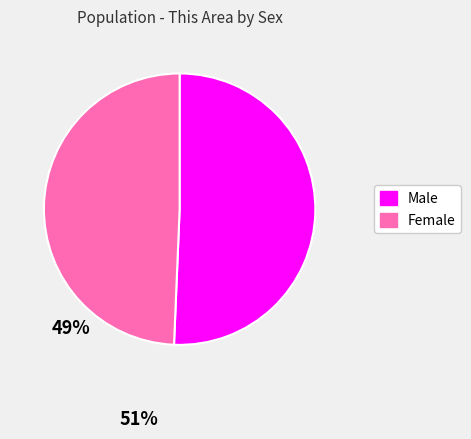

Which slice represents more than half of the pie?

Male